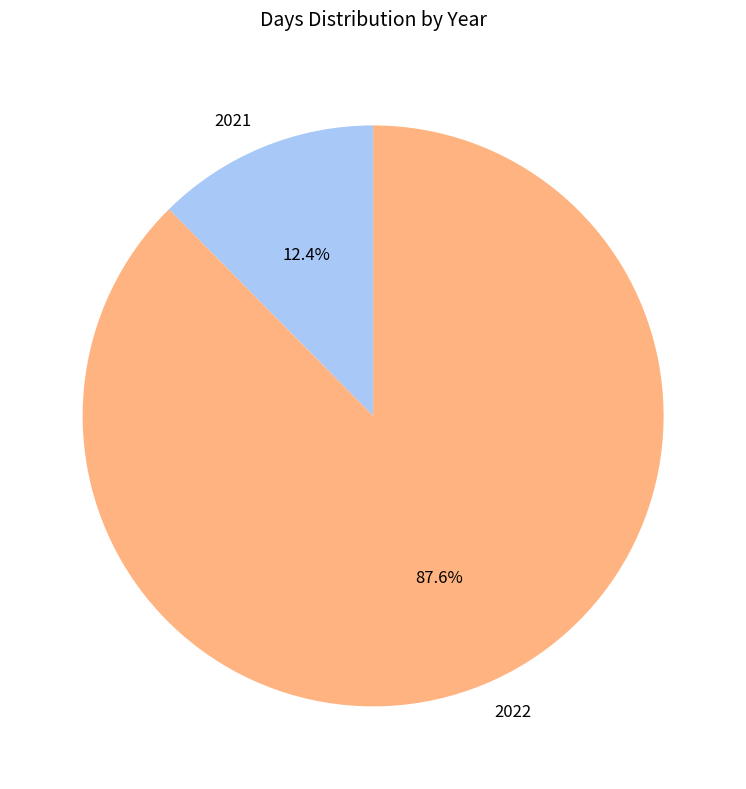

Count the number of slices in the pie.

2